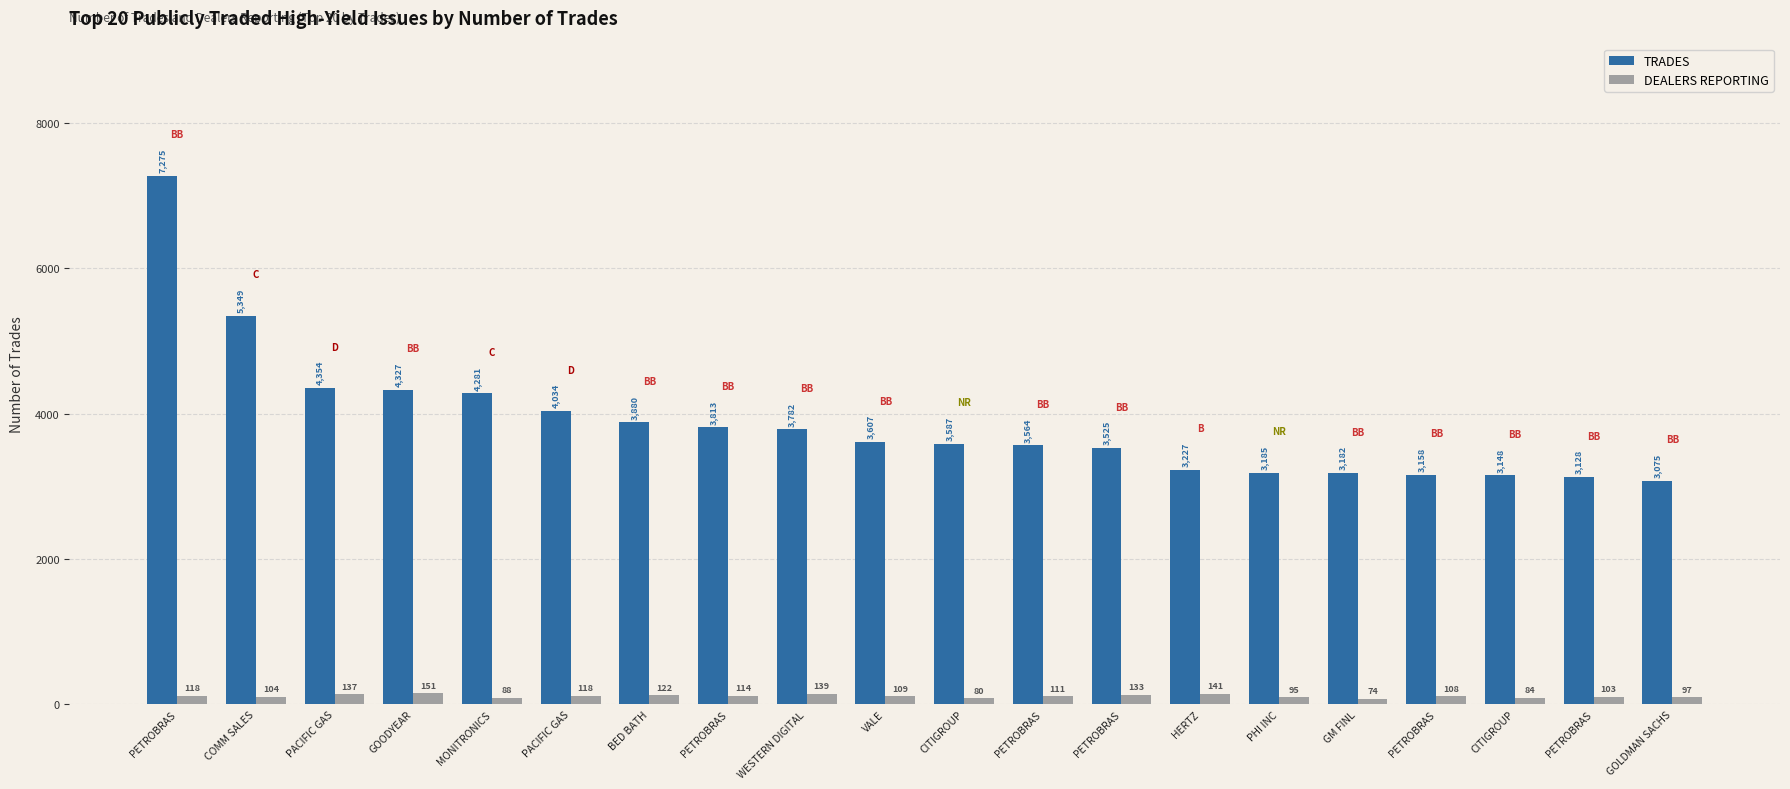

At how many categories does at least one series exceed 2033?

20